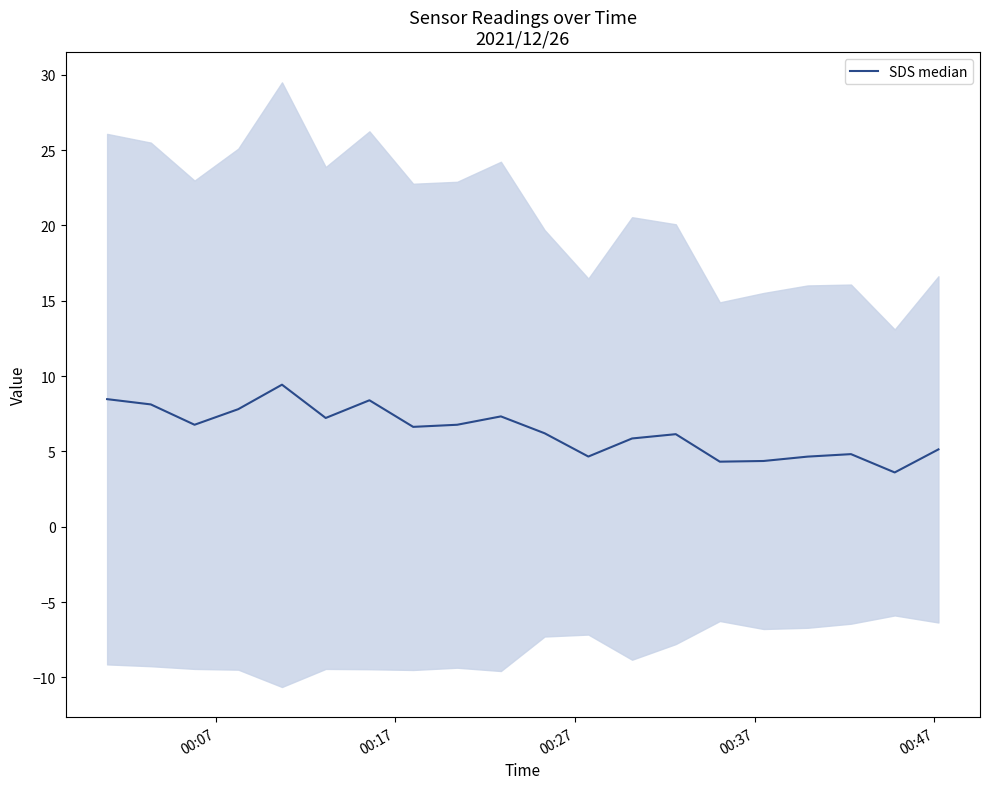

True or false: there are more than 0 points higher than both neighbors.

True